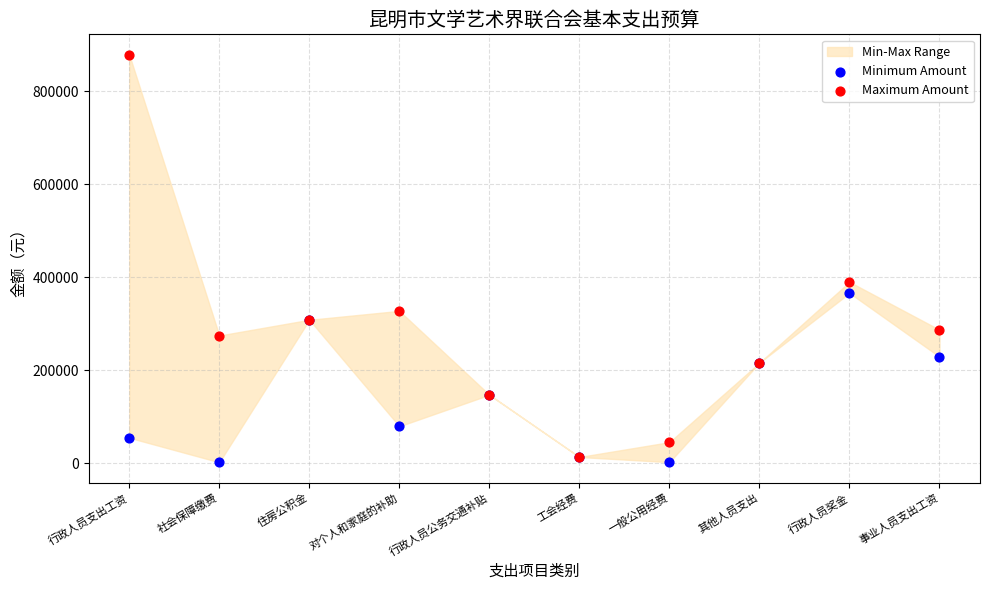

In the Maximum Amount series, what Y value is closest to 446093?

390000.0